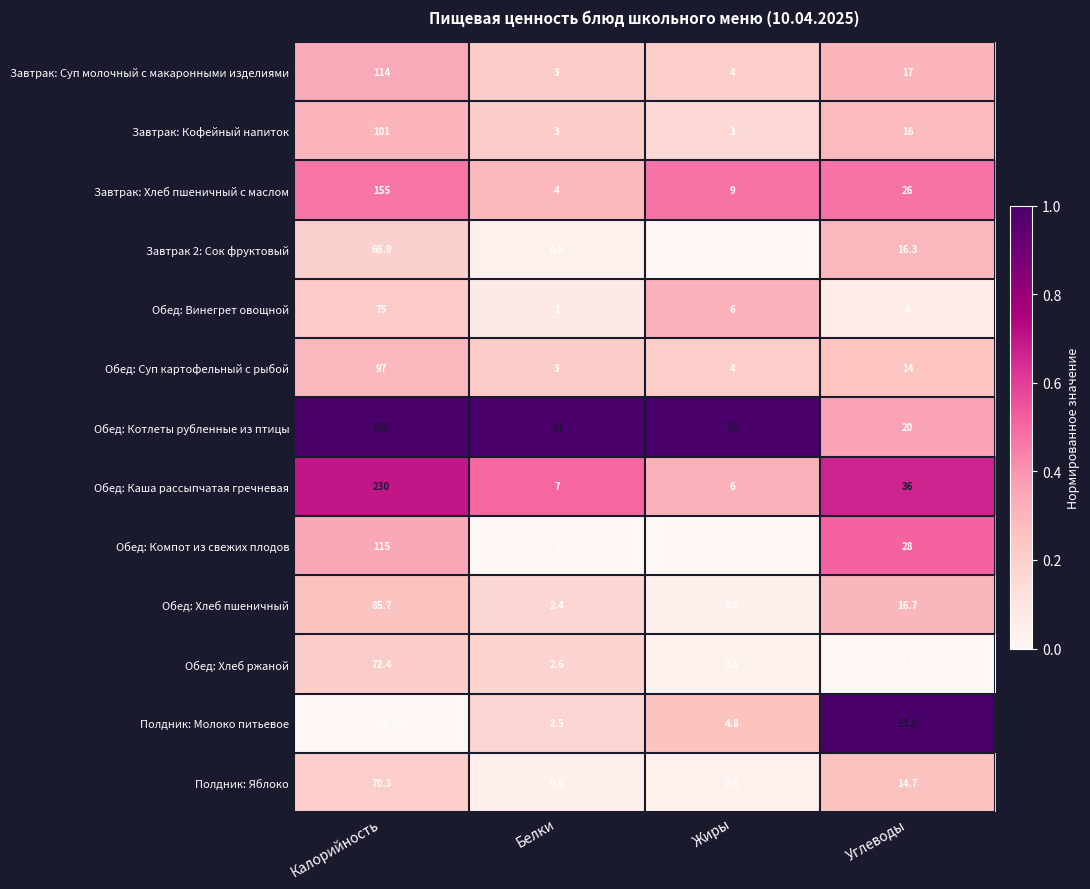

What is the maximum value shown in the chart?

328.0